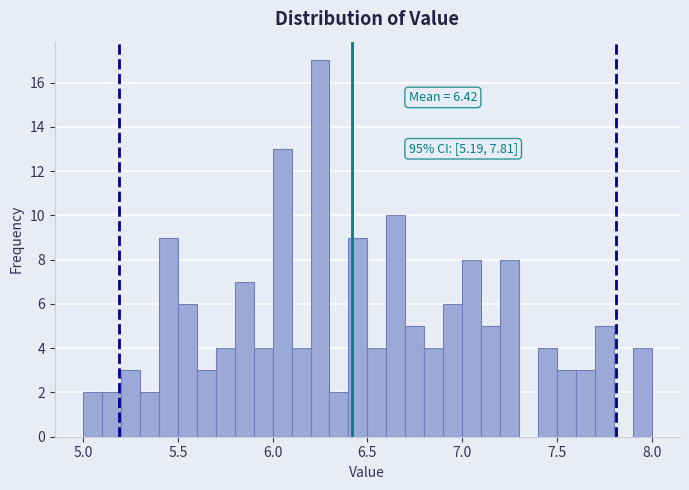

Read against the x-axis, roughly where is the centre of the tallest bar?

6.25